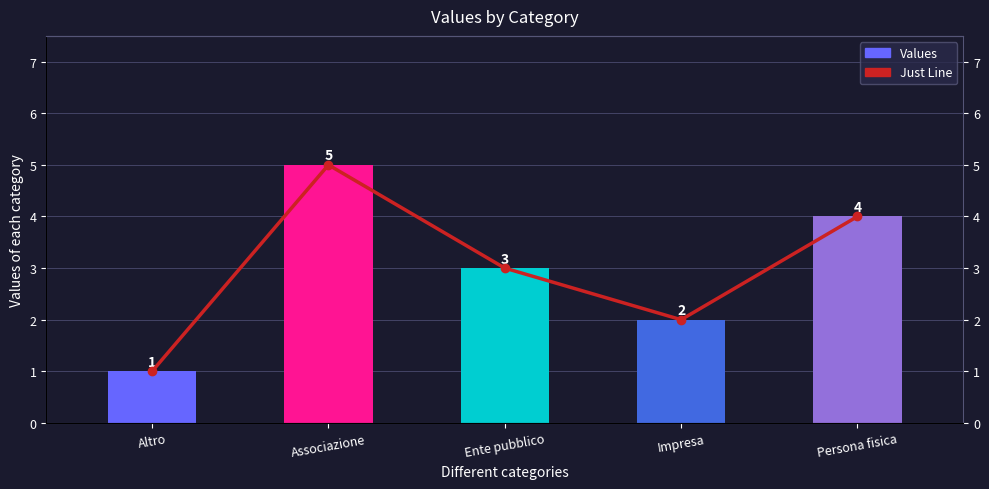

Rank the series by their maximum value, from lowest to highest.

Values, Just Line